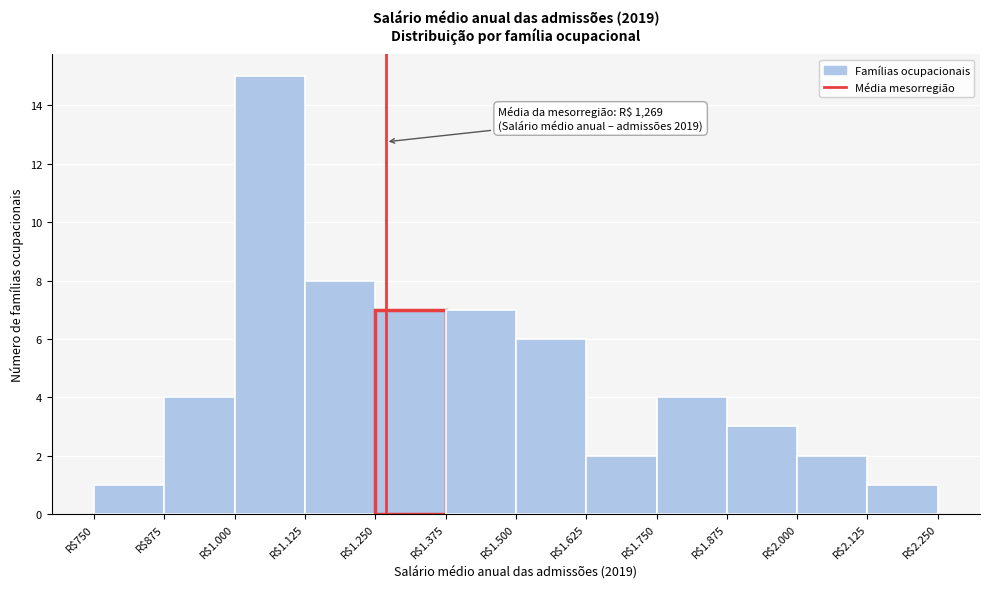

Reading left to right, list all the values displayed in this chart.

1	4	15	8	7	7	6	2	4	3	2	1